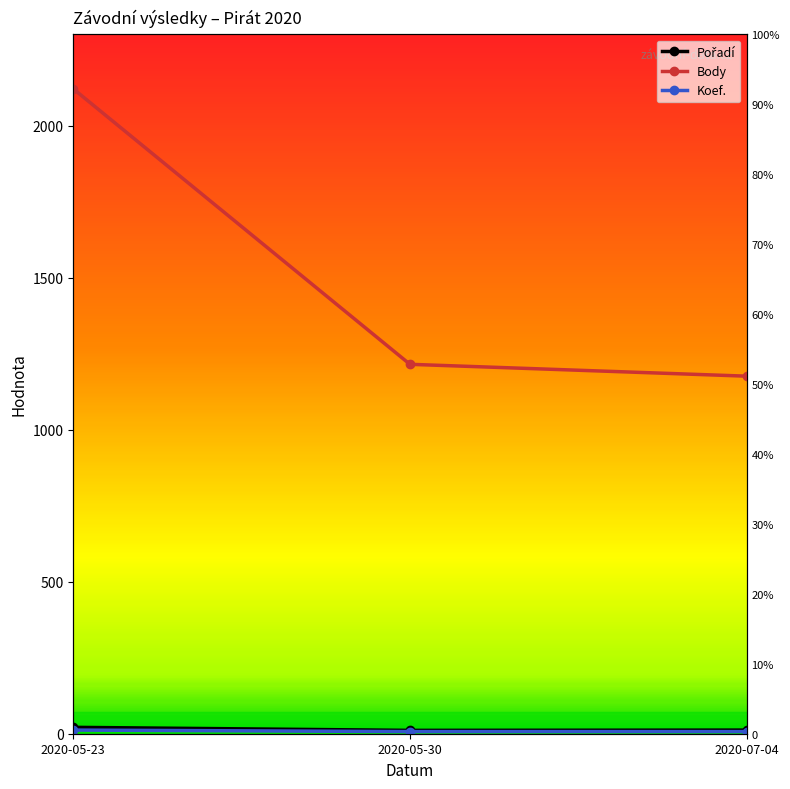

List the series in order of their peak value, highest first.

Body, Pořadí, Koef.